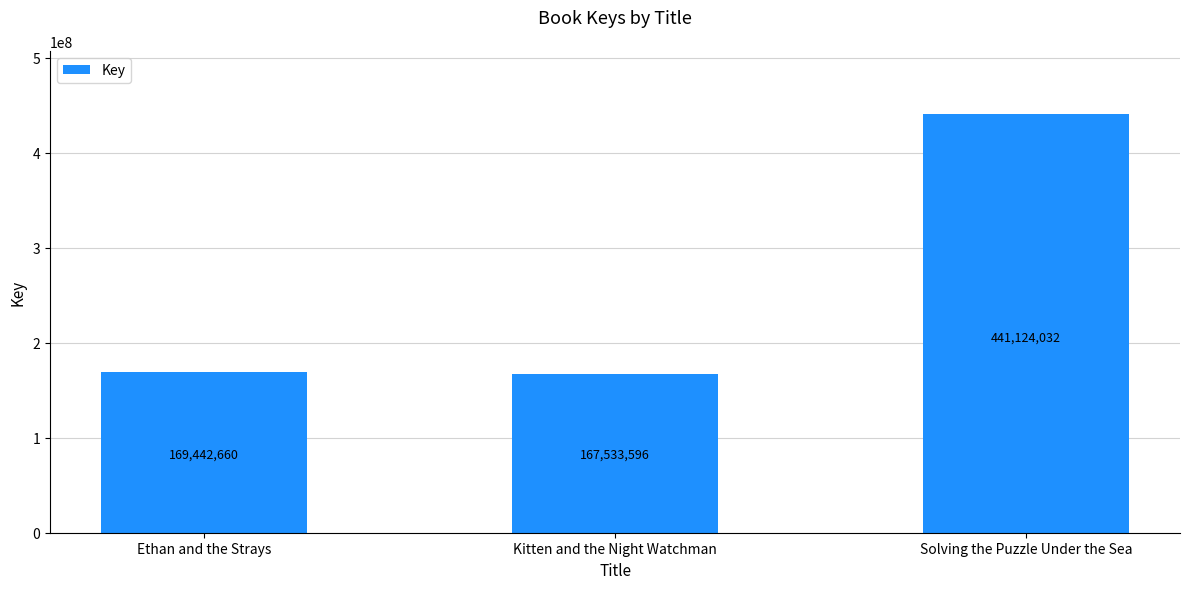

What is the ratio of the value at Solving the Puzzle Under the Sea to the value at Ethan and the Strays?

2.6